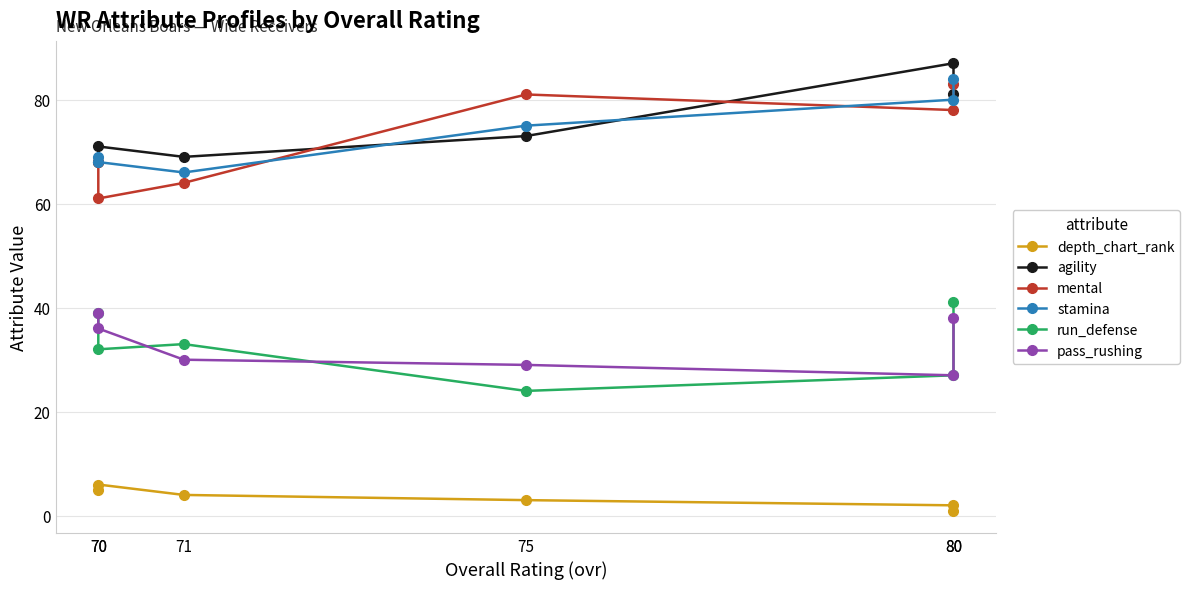

How many distinct data groups are displayed?

6